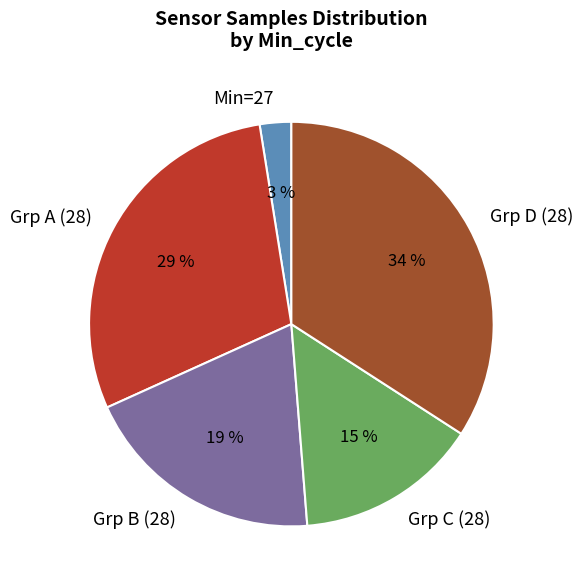

Is the sum of Grp C (28) and Grp D (28) greater than half?

No